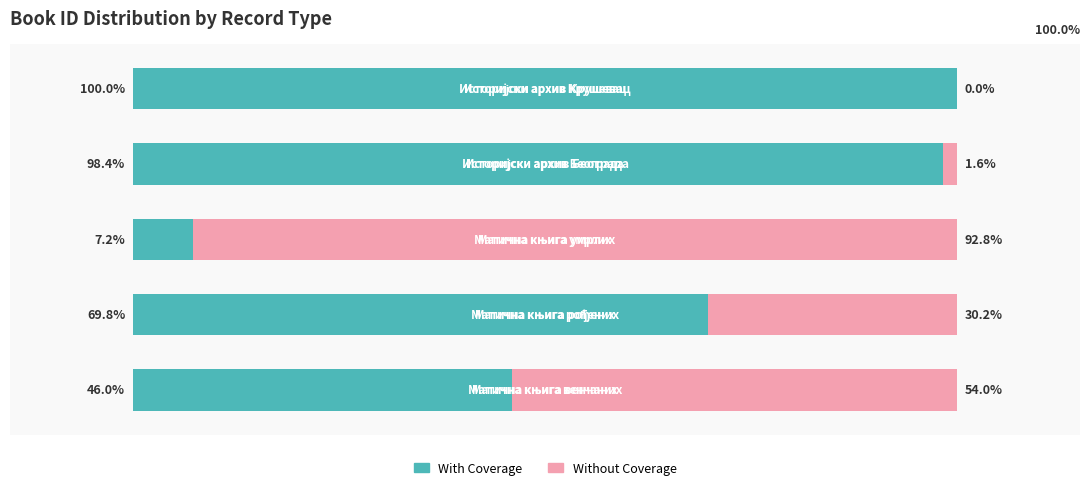

What are all the series names shown in the legend?

With Coverage, Without Coverage